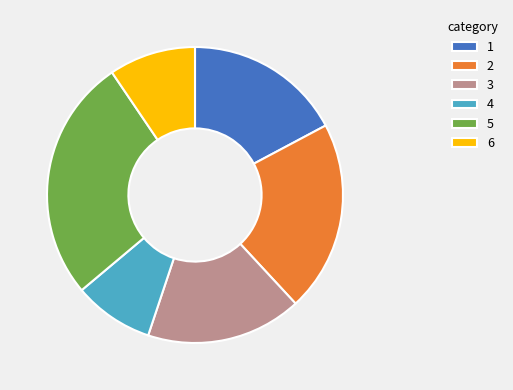

Is the sum of 6 and 4 greater than half?

No